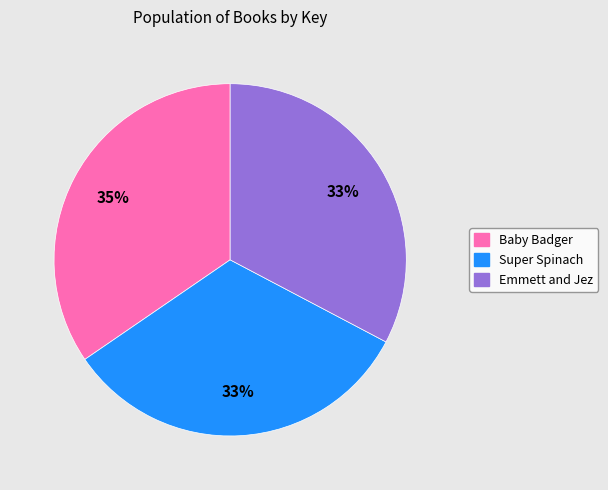

Does Baby Badger represent more than half of the total?

No